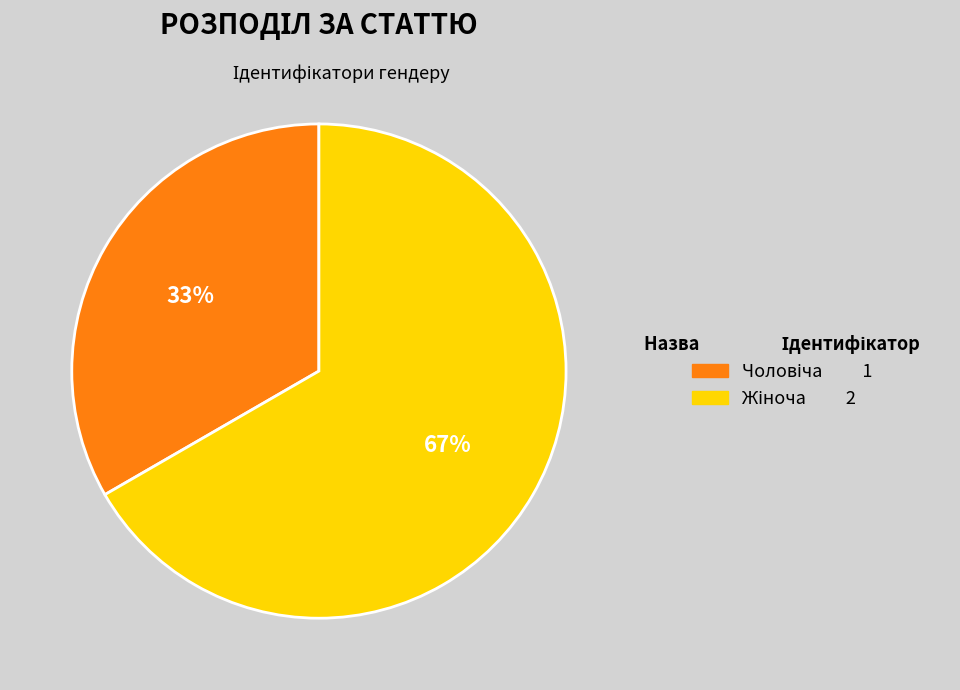

To the nearest percent, what is the average slice percentage?

50%